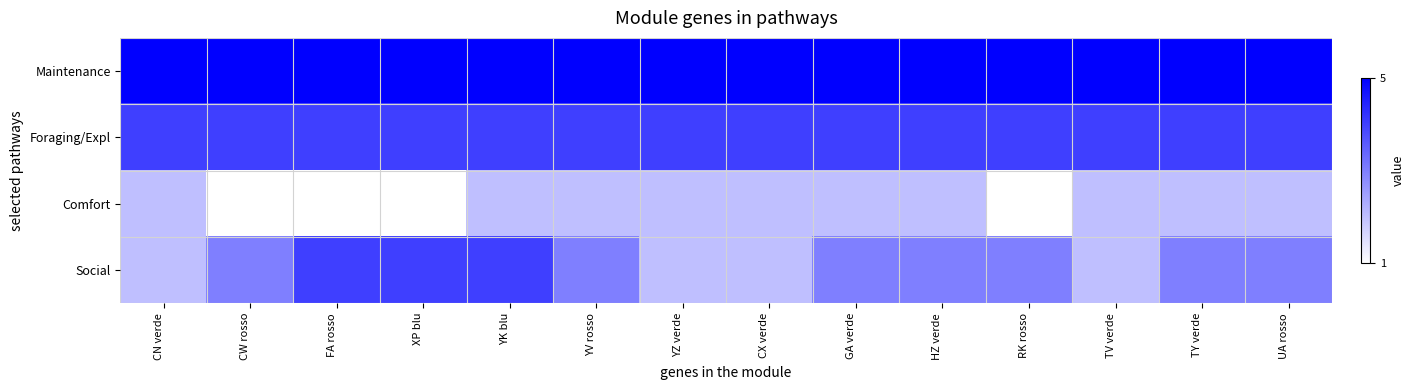

List the series in order of their peak value, highest first.

Maintenance, Foraging/Expl, Social, Comfort